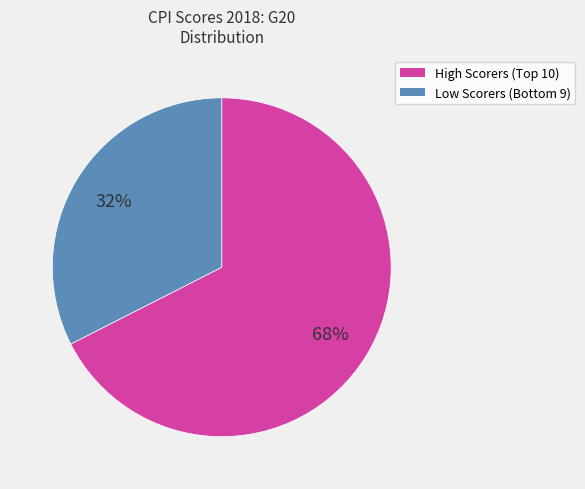

Rank the categories by value from highest to lowest.

High Scorers (Top 10), Low Scorers (Bottom 9)